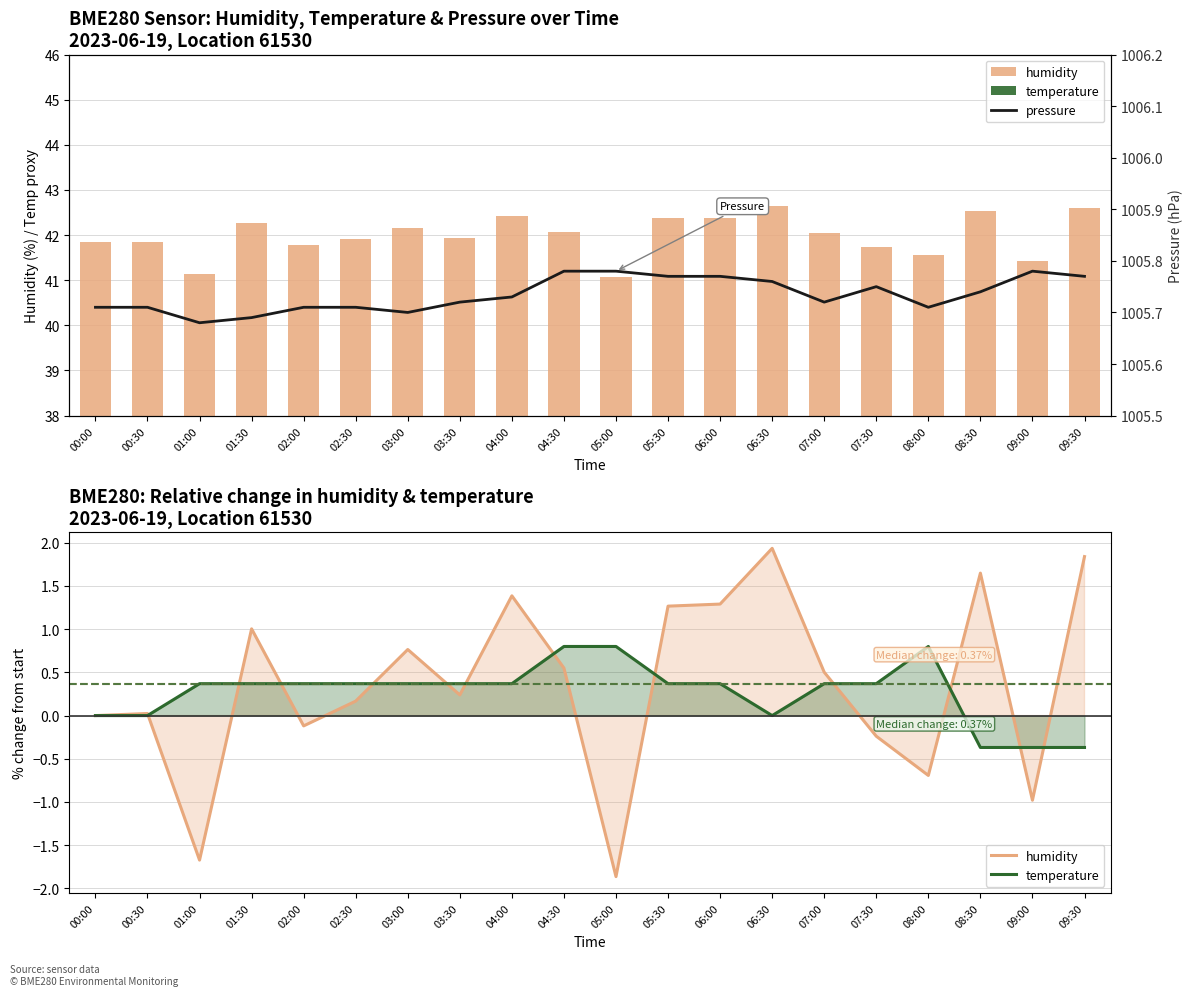

Between 05:30 and 08:00, which is larger?

05:30